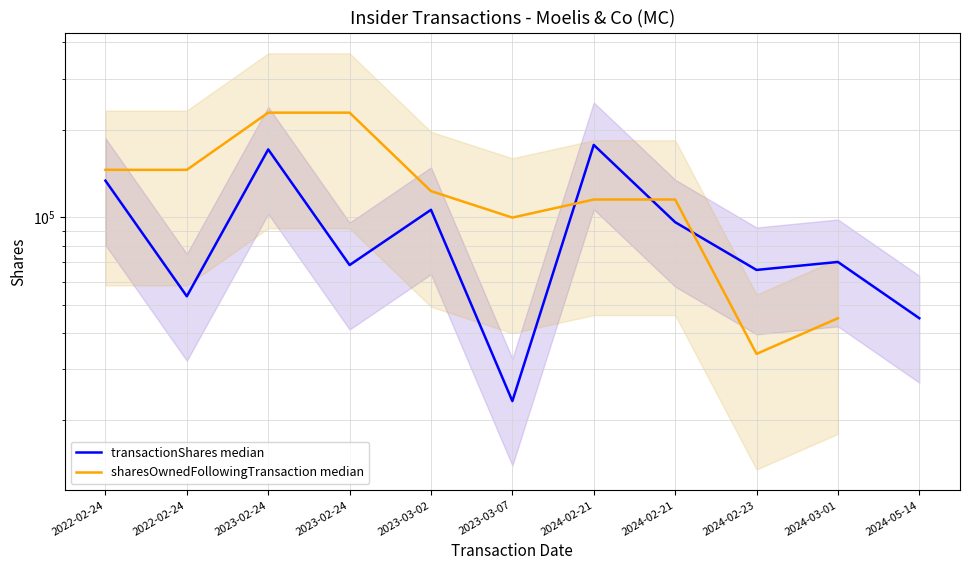

At which label does sharesOwnedFollowingTransaction median reach its minimum?

2024-02-23